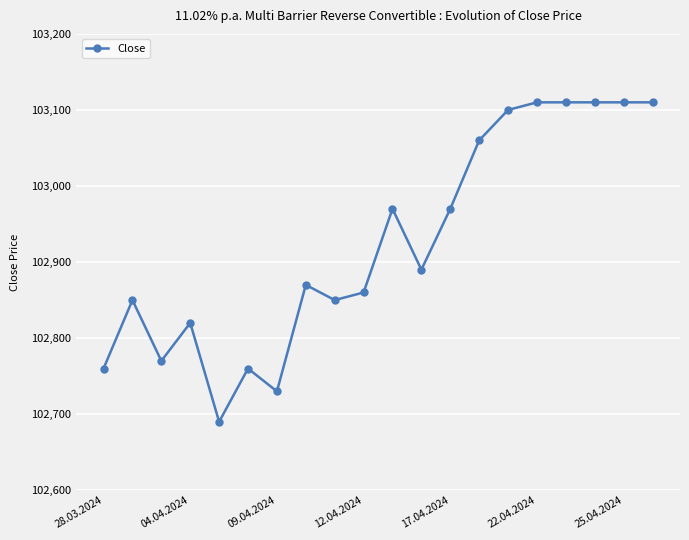

What is the sum of all values?

2058500